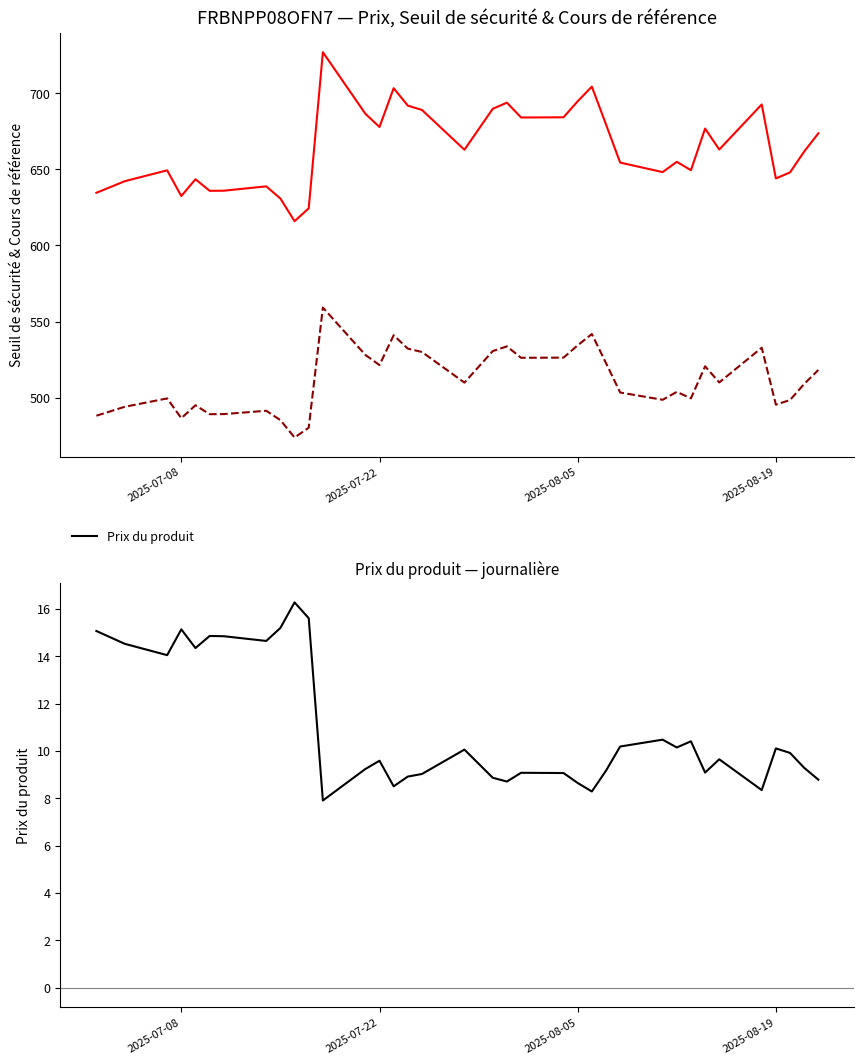

True or false: Seuil de sécurité and Cours de référence intersect in this chart.

False